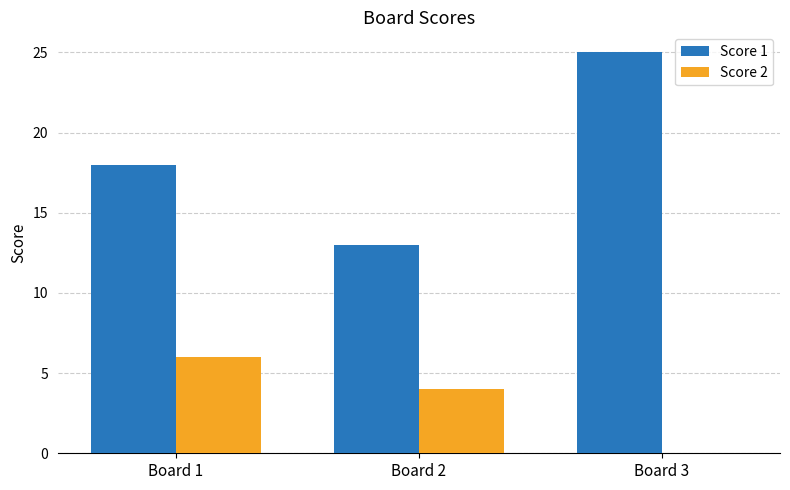

Between Board 2 and Board 3, which series saw the biggest shift?

Score 1